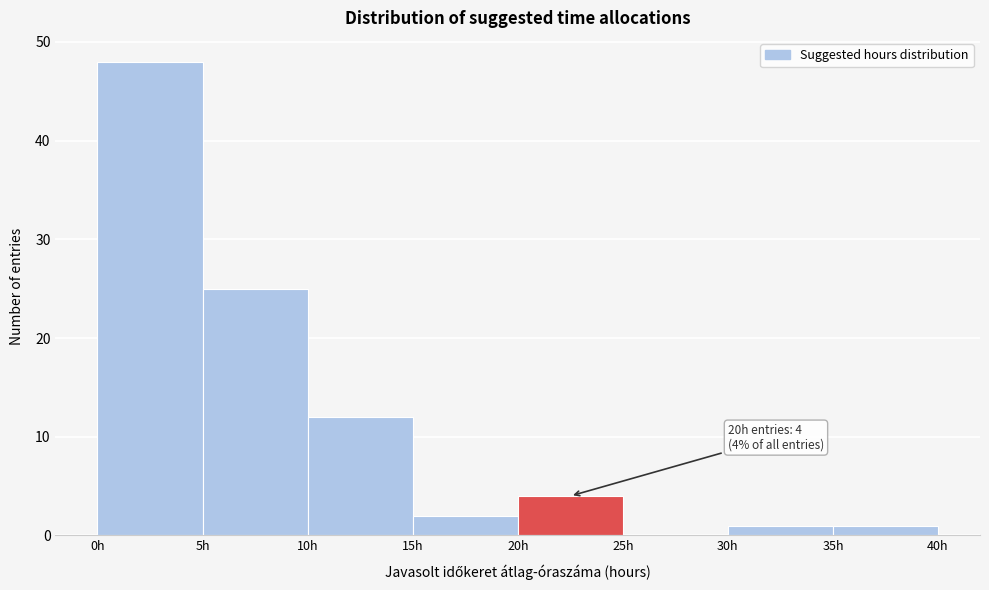

Which range on the x-axis has the tallest bar?

0 to 5